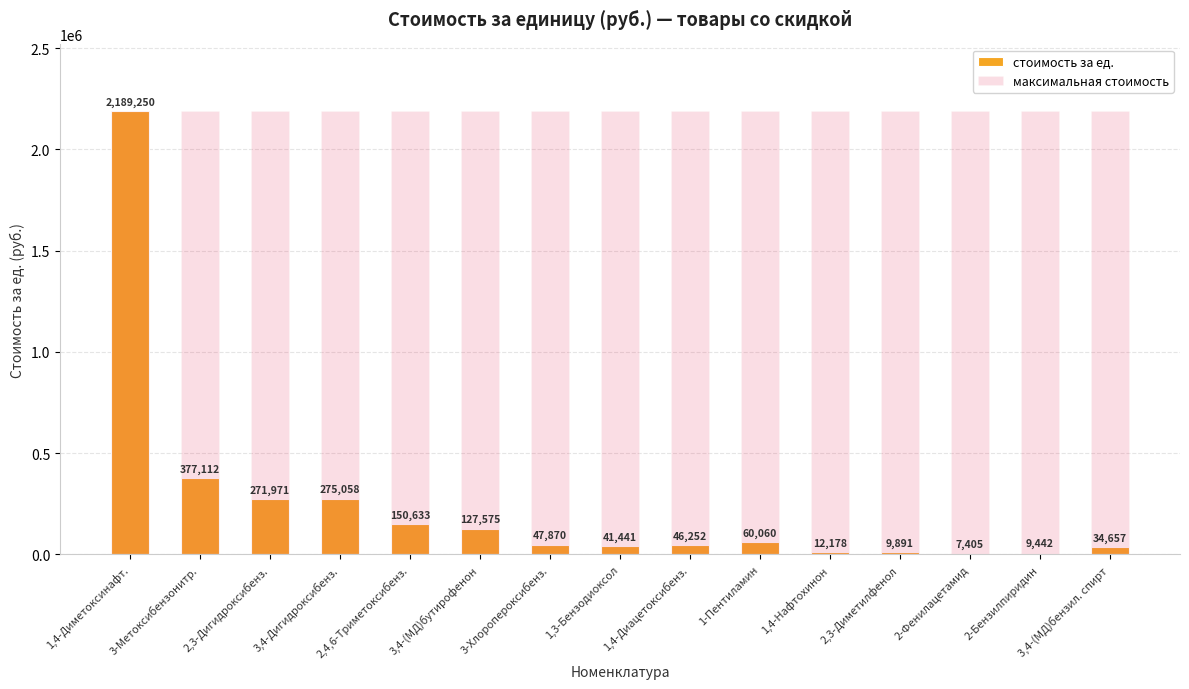

At 1,4-Диметоксинафт., list the series in order from largest to smallest.

стоимость за ед., максимальная стоимость